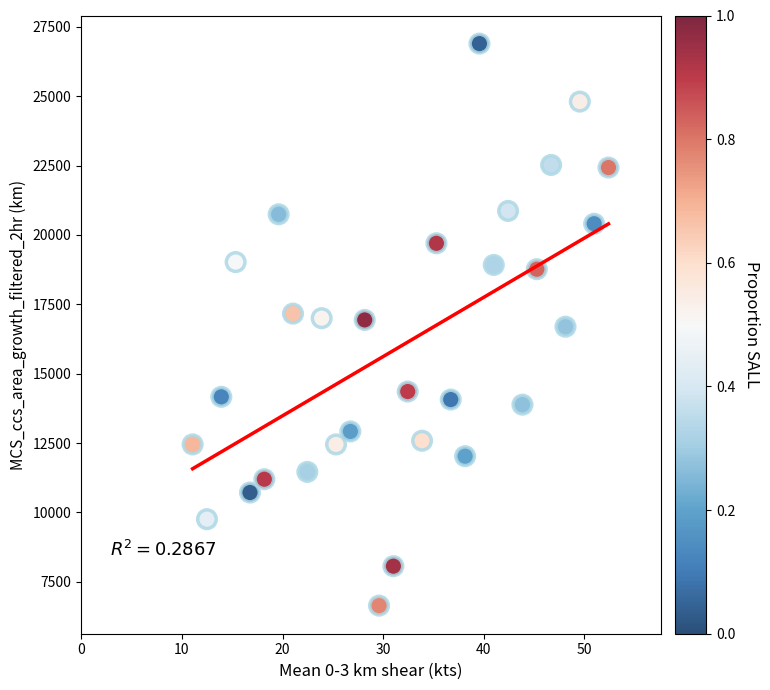

What is the range of Y values (max minus min)?

20254.6